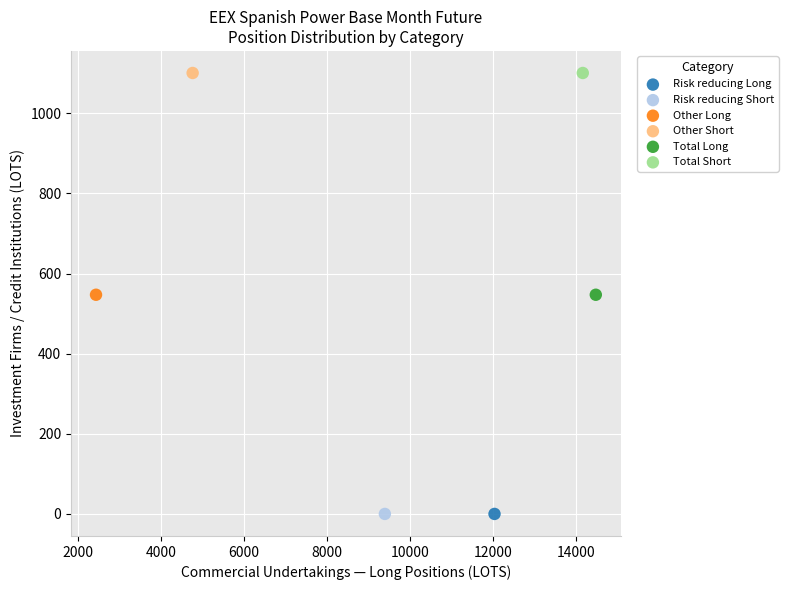

What are all the series names shown in the legend?

Risk reducing Long, Risk reducing Short, Other Long, Other Short, Total Long, Total Short